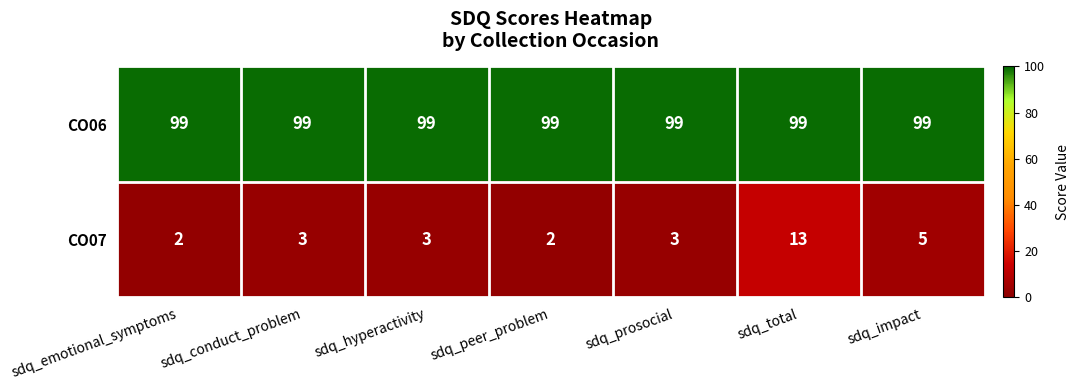

What is the maximum value for CO06?

99